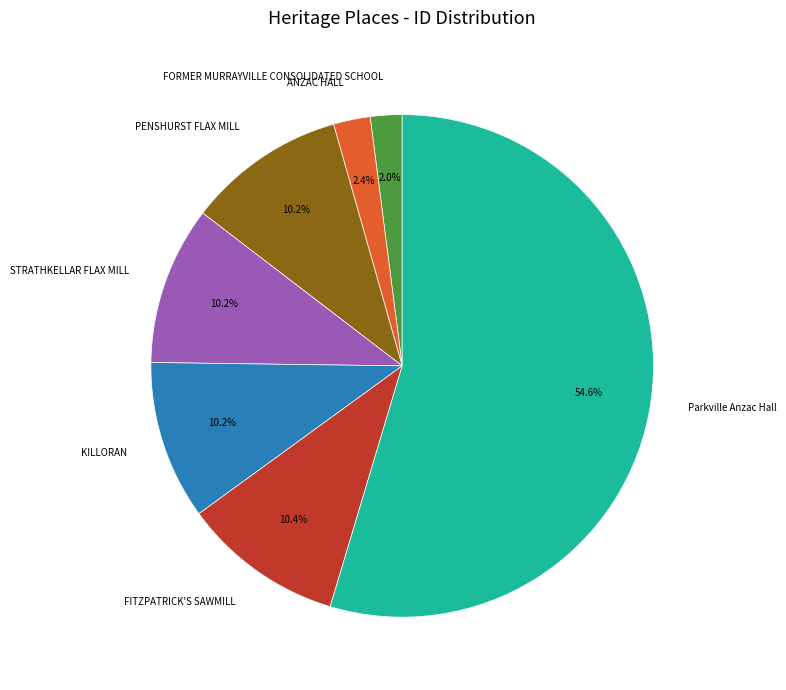

What is the largest slice in the pie chart?

Parkville Anzac Hall